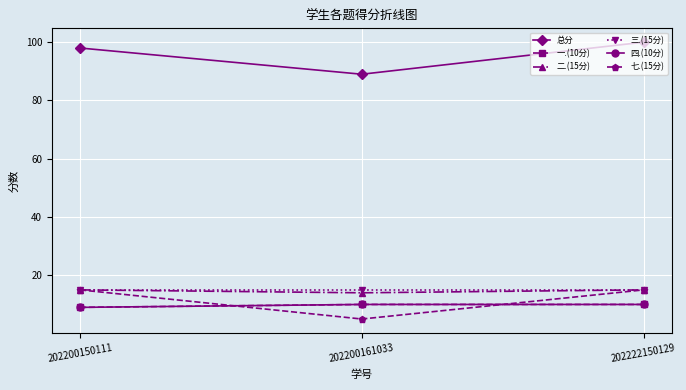

Is this an area chart (filled region under the line)?

No